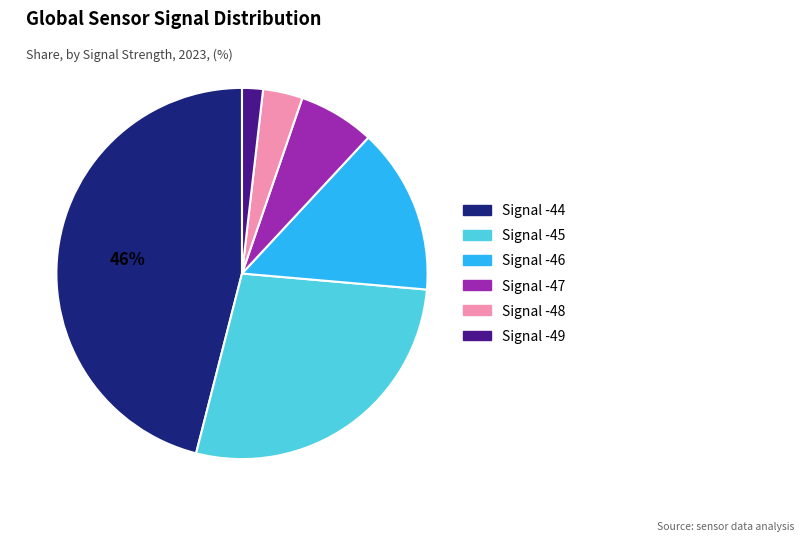

To the nearest percent, what is the average slice percentage?

17%